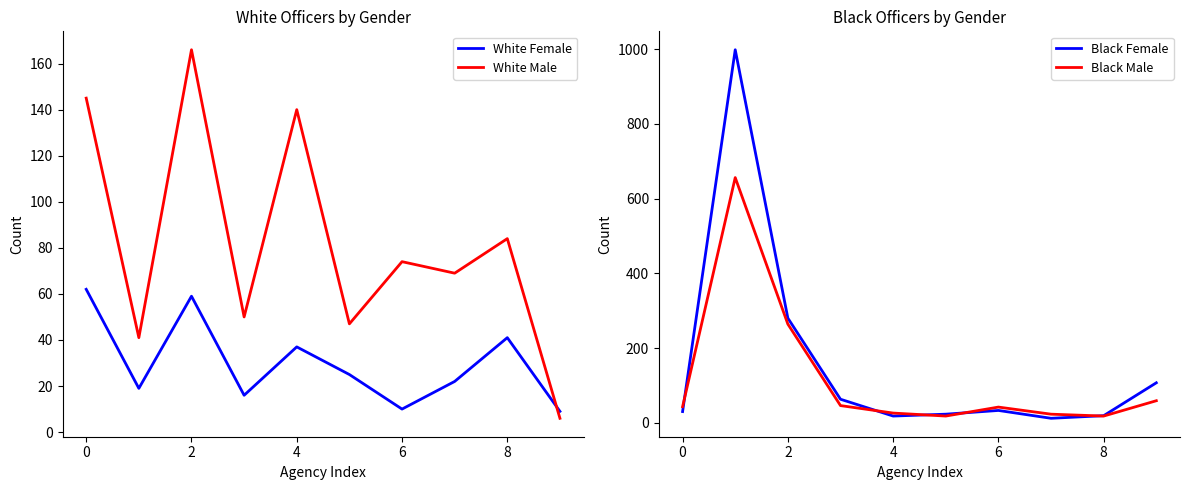

Which label corresponds to the smallest value in the chart?

9